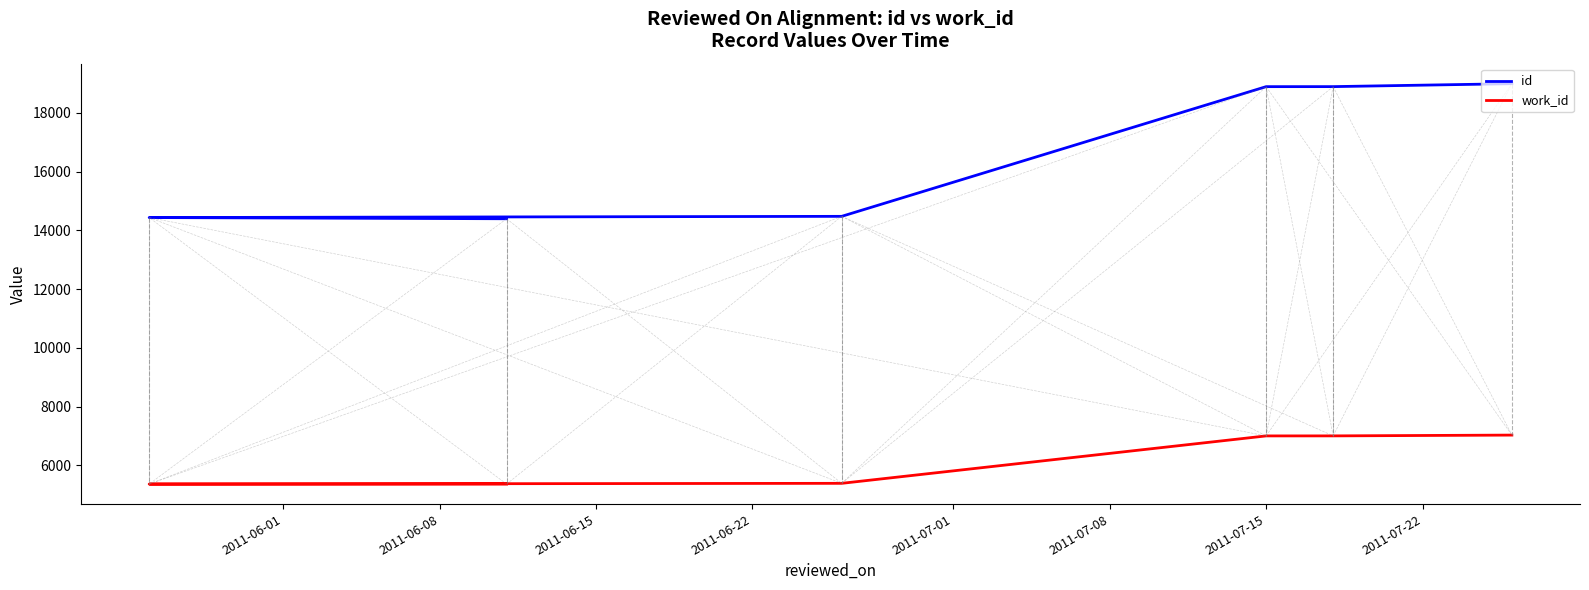

What is the value of the work_id point at the 3rd from the left?

5391